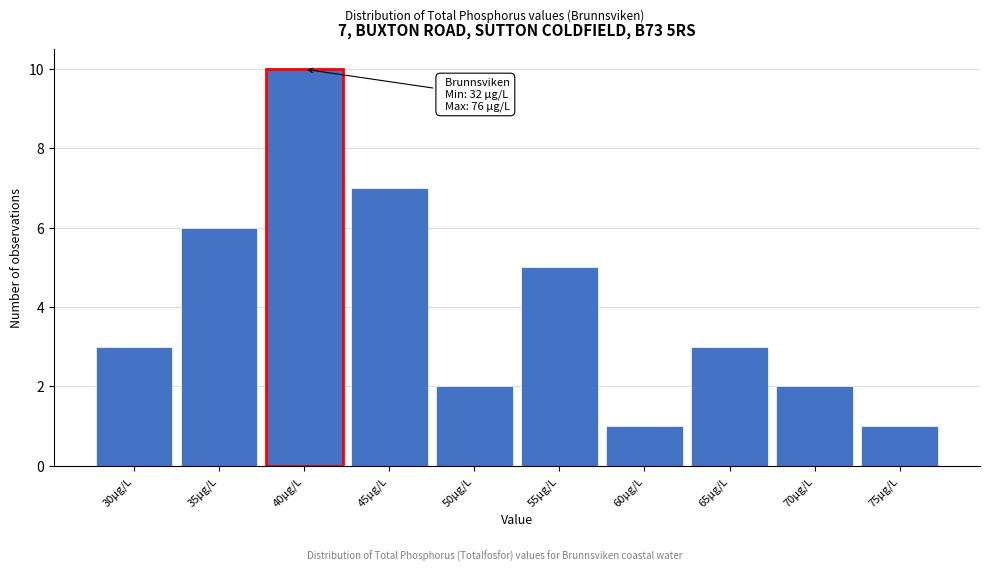

Reading left to right, list all the values displayed in this chart.

3	6	10	7	2	5	1	3	2	1